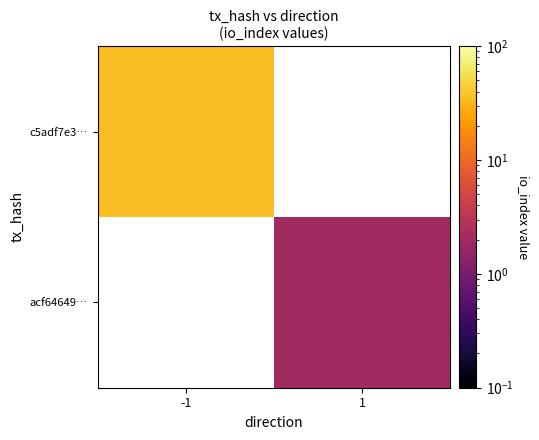

Which series has the largest range (max minus min)?

c5adf7e3…